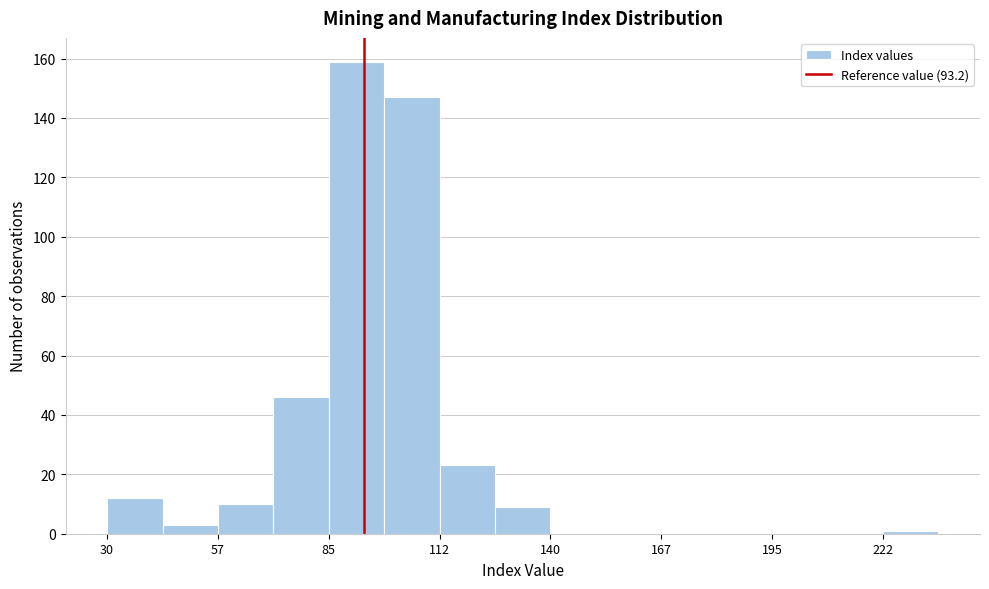

Read against the x-axis, roughly where is the centre of the tallest bar?

90